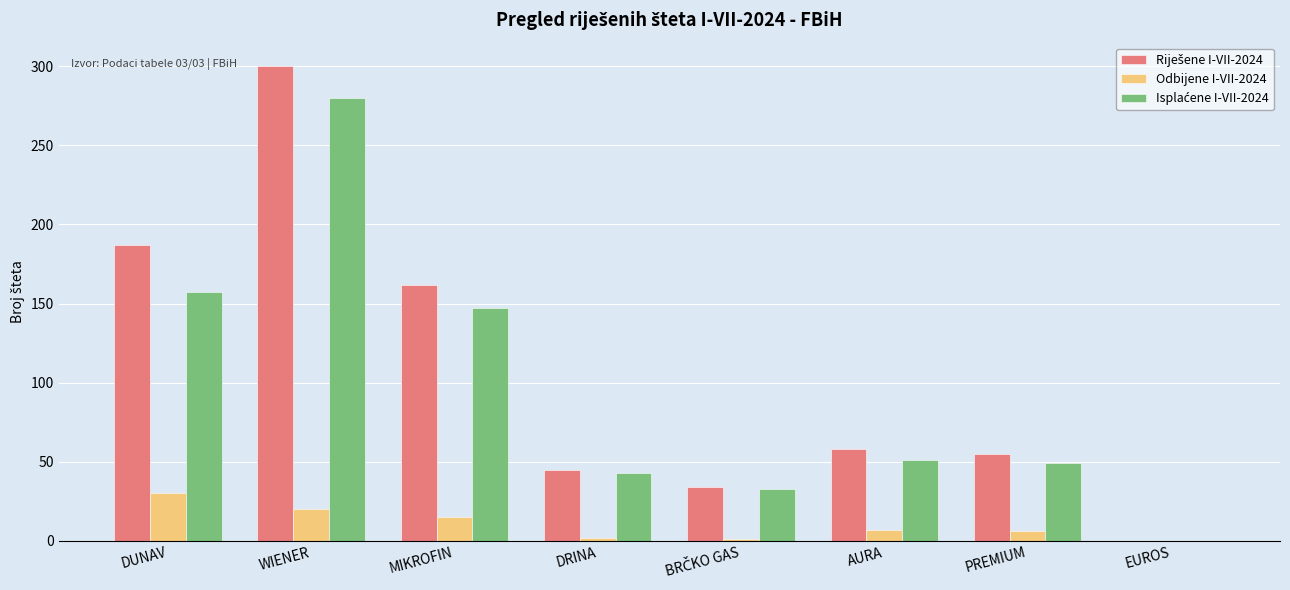

What is the total value across all series at DUNAV?

374